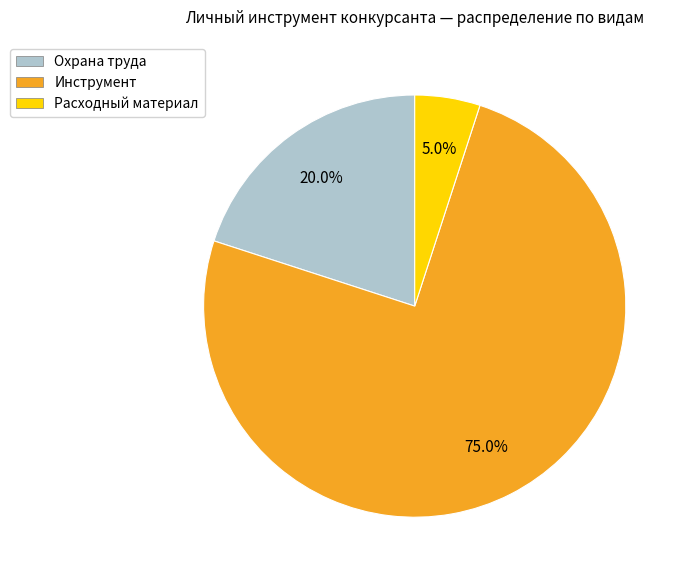

To the nearest percent, what is the average slice percentage?

33%